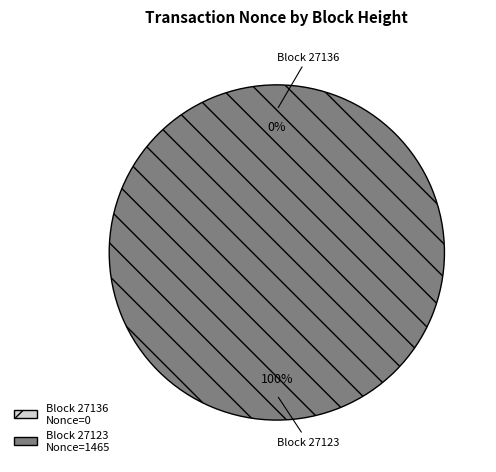

True or false: 27136 accounts for 11% of the total.

False